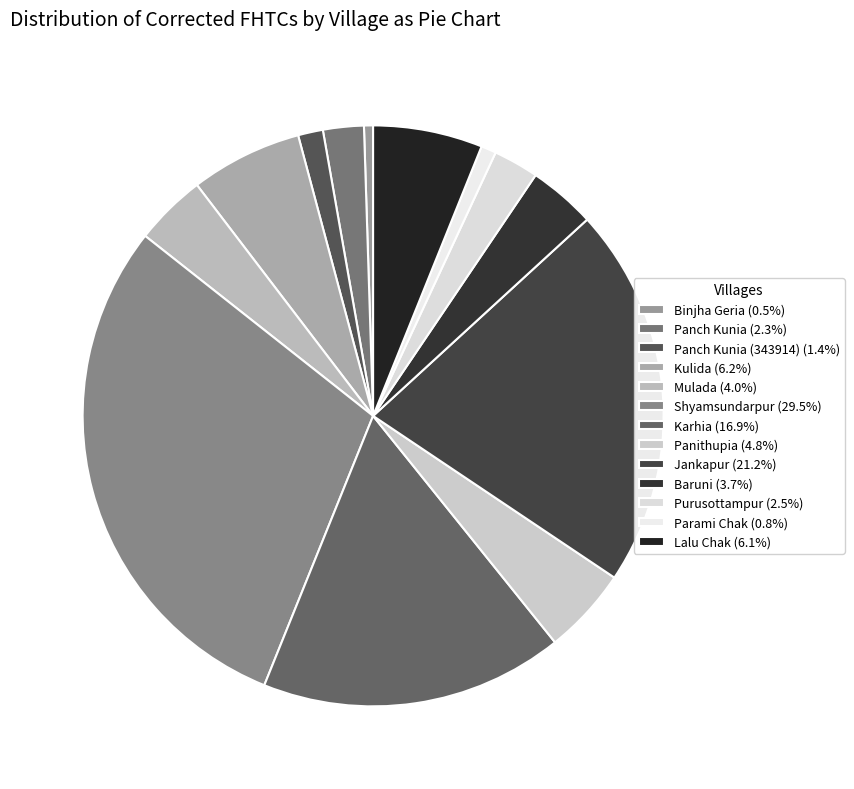

How many slices are in this pie chart?

13